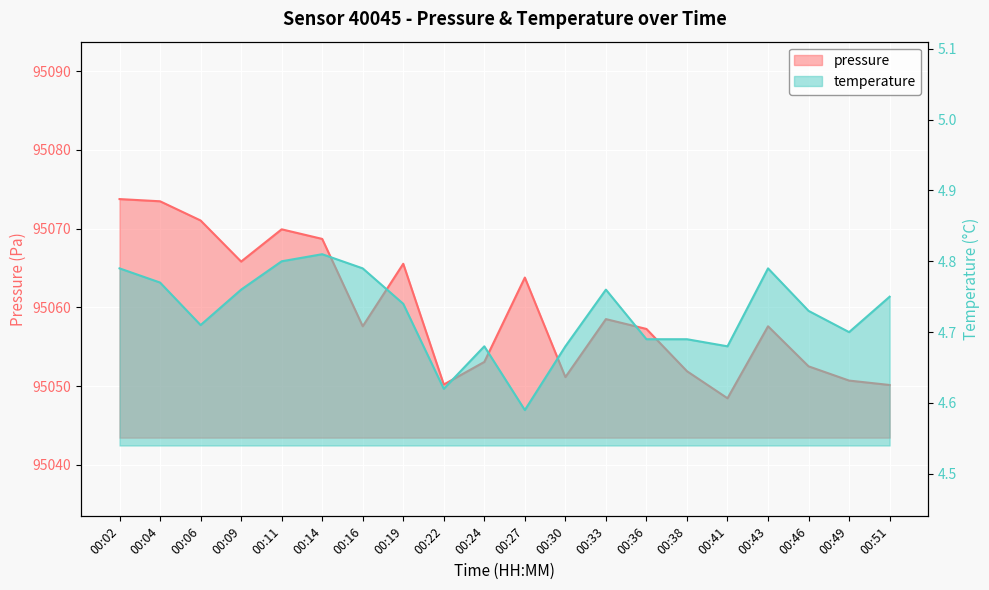

Reading left to right, list all the values displayed in this chart.

pressure: 00:02=95073.8	00:04=95073.5	00:06=95071.0	00:09=95065.8	00:11=95069.9	00:14=95068.7	00:16=95057.6	00:19=95065.5	00:22=95050.2	00:24=95053.1	00:27=95063.8	00:30=95051.1	00:33=95058.5	00:36=95057.2	00:38=95051.9	00:41=95048.4	00:43=95057.6	00:46=95052.5	00:49=95050.7	00:51=95050.1
temperature: 00:02=4.8	00:04=4.8	00:06=4.7	00:09=4.8	00:11=4.8	00:14=4.8	00:16=4.8	00:19=4.7	00:22=4.6	00:24=4.7	00:27=4.6	00:30=4.7	00:33=4.8	00:36=4.7	00:38=4.7	00:41=4.7	00:43=4.8	00:46=4.7	00:49=4.7	00:51=4.8